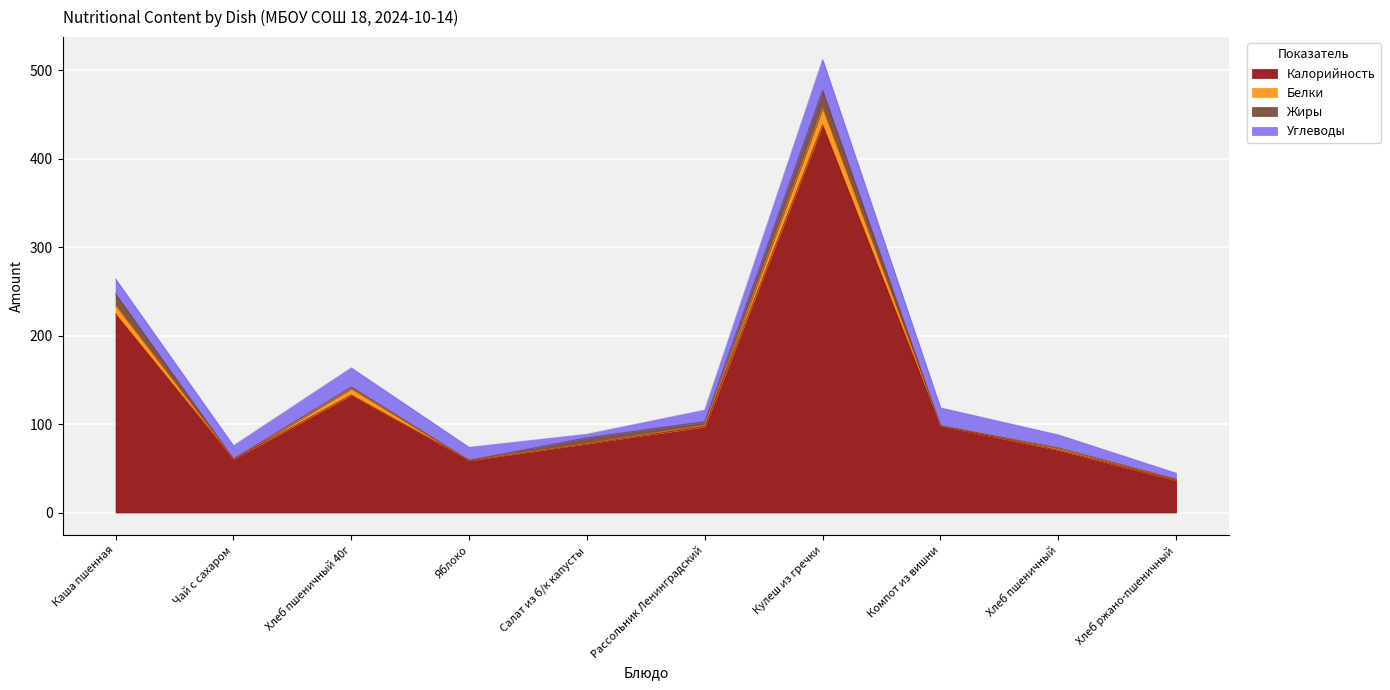

How many data points in Жиры are less than 2?

5